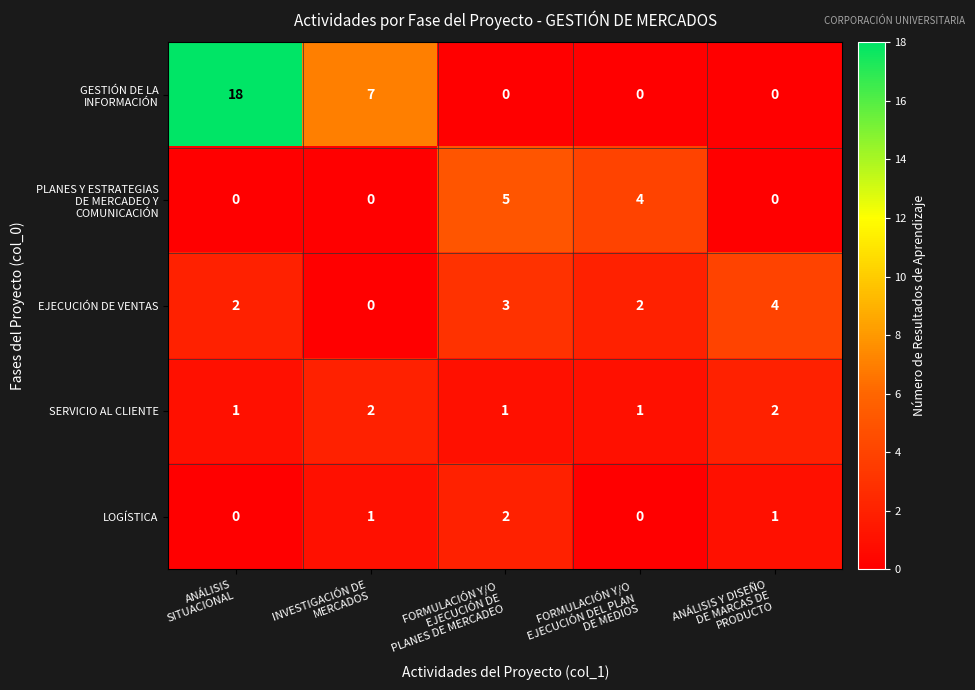

Count the SERVICIO AL CLIENTE values in the range 1 to 2.

5